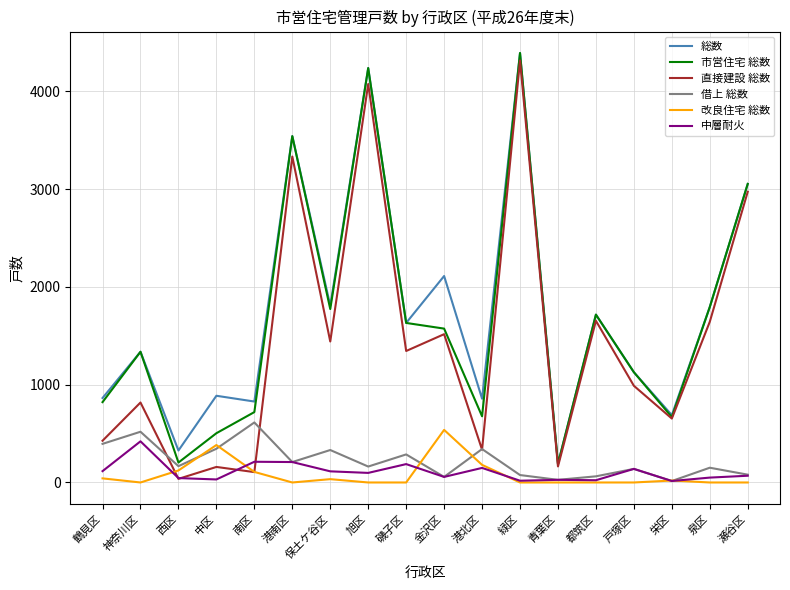

Which series has the largest total across all categories?

総数